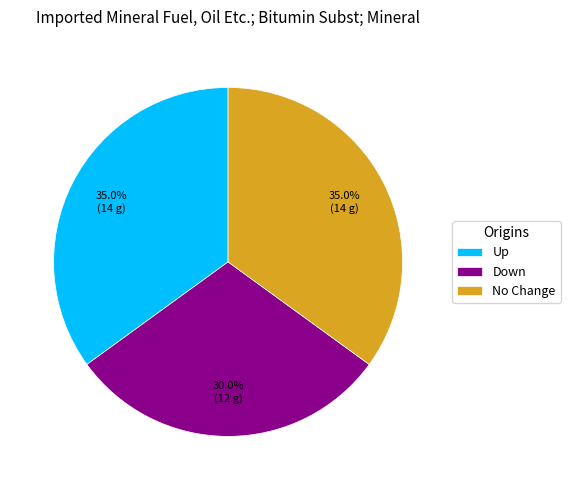

Which category has the smallest portion of the pie?

Down